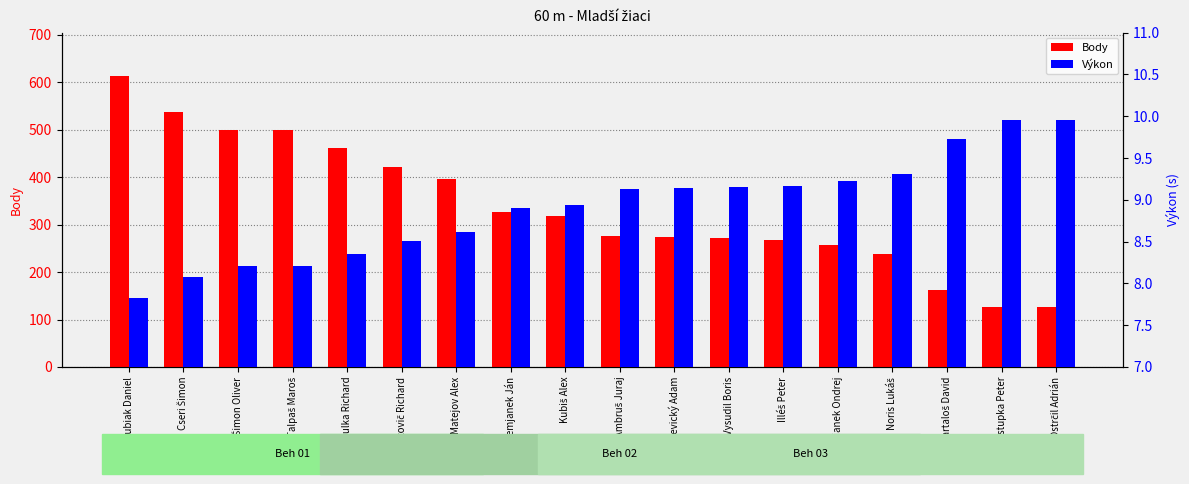

Count the number of data series in this chart.

2